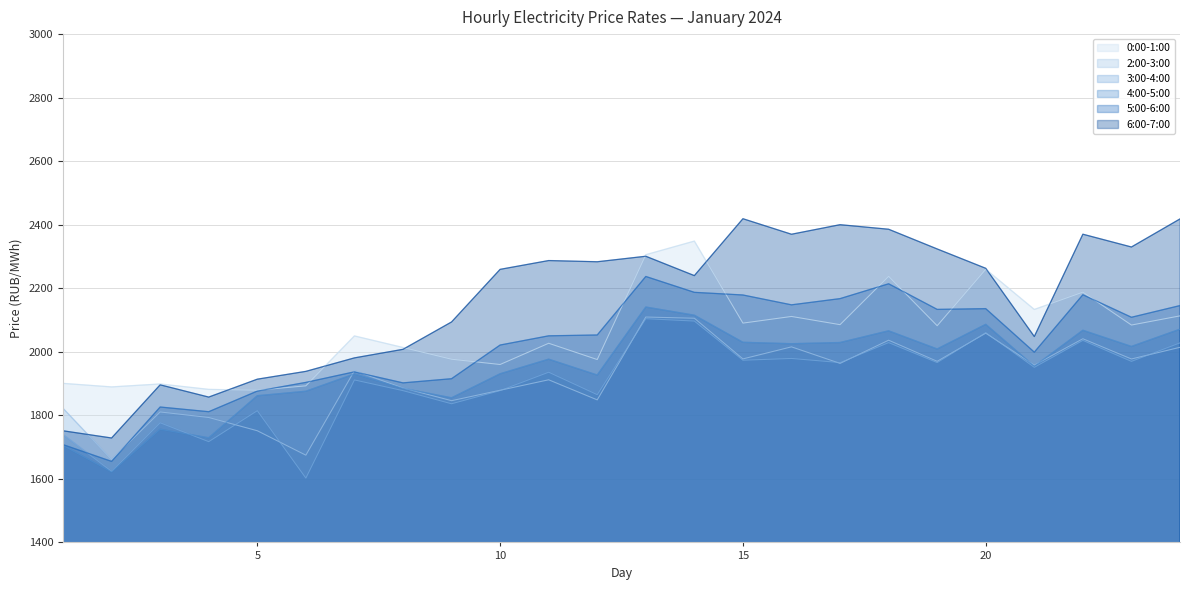

Which series has the largest range (max minus min)?

6:00-7:00